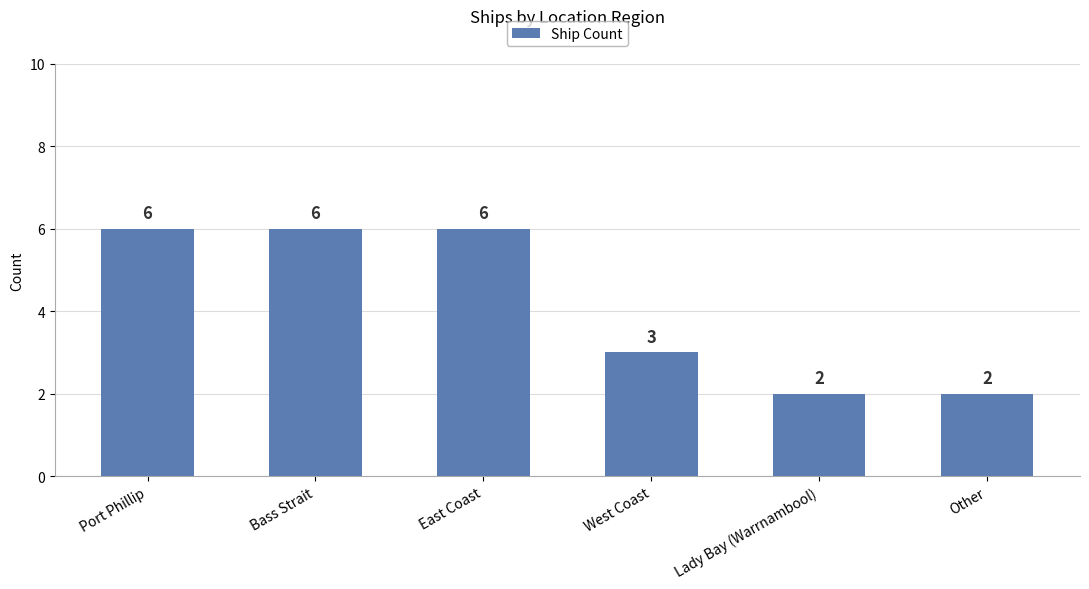

What is the sum of the values at West Coast and Bass Strait?

9